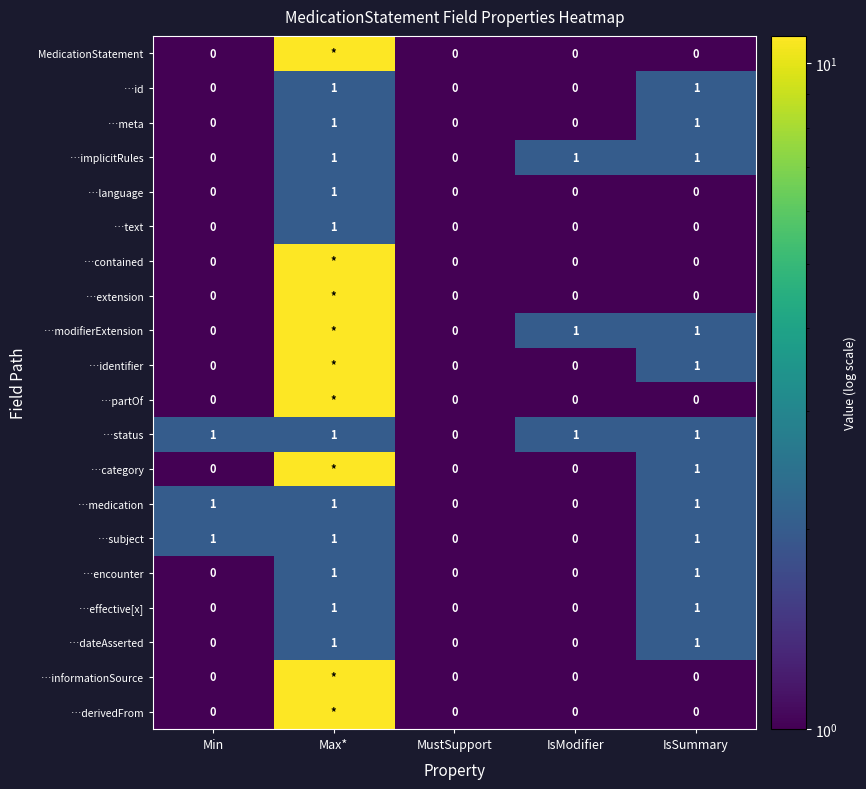

At how many categories does at least one series exceed 5?

1